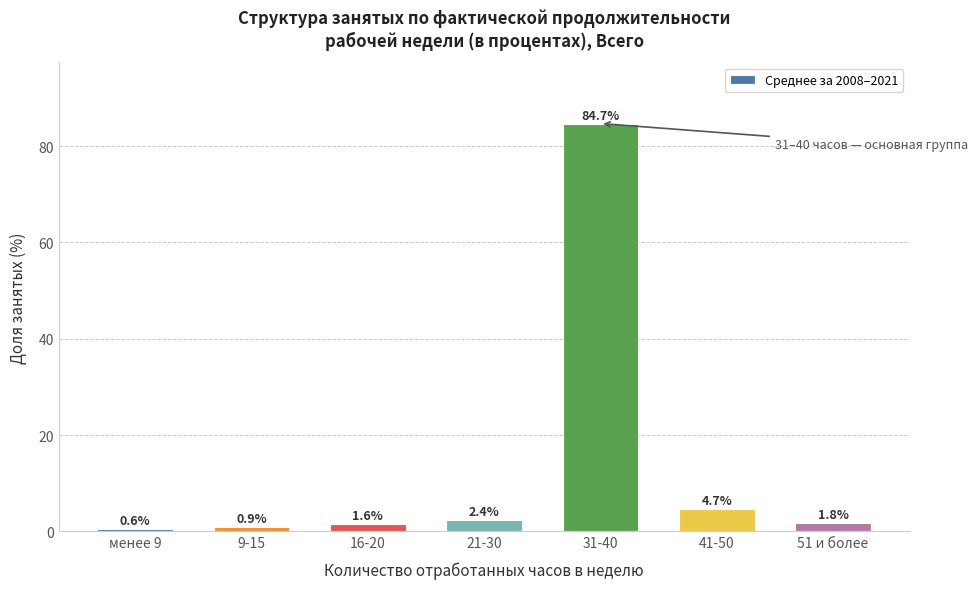

Reading left to right, extract all data points from this chart.

менее 9=0.6	9-15=0.9	16-20=1.6	21-30=2.4	31-40=84.7	41-50=4.7	51 и более=1.8